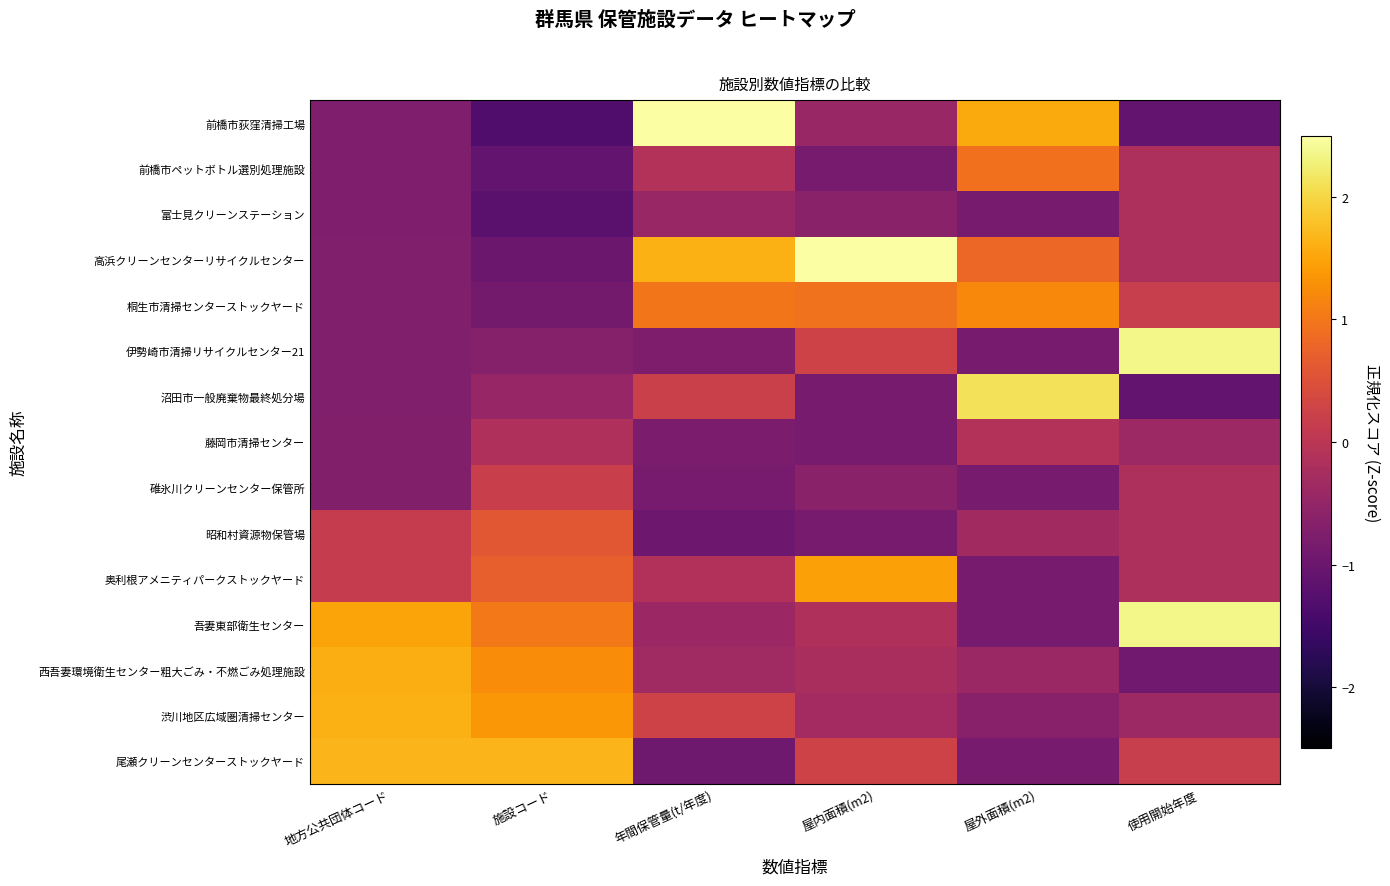

At which category is the sum across all series the highest?

使用開始年度